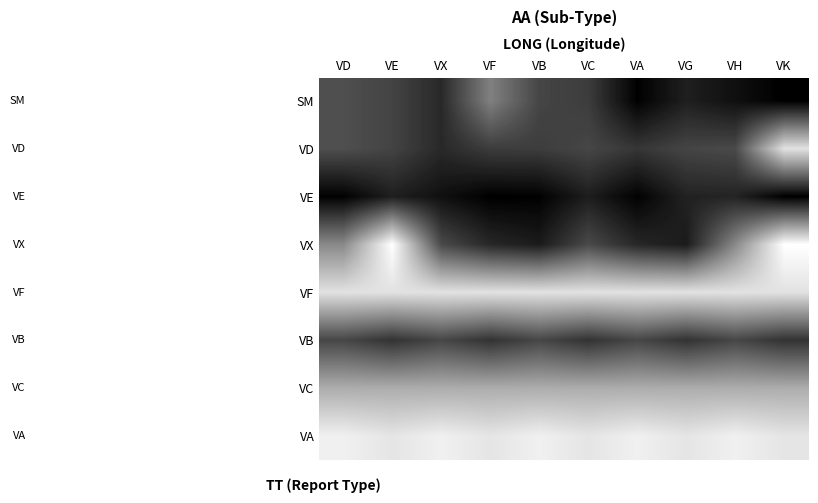

What is the smallest value displayed?

1.2